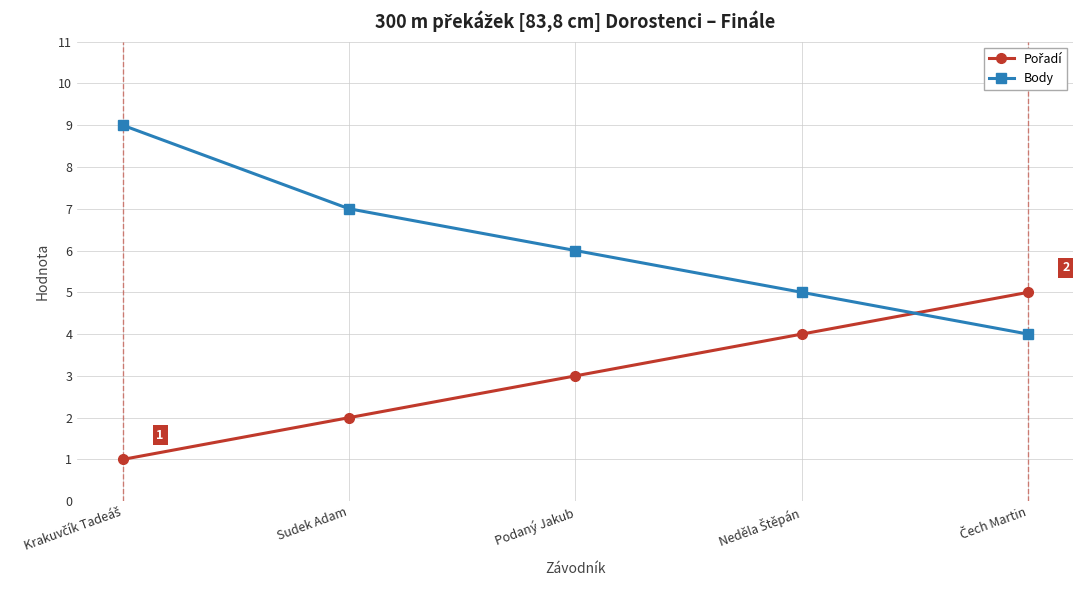

What is the sum of the Body values at Sudek Adam and Podaný Jakub?

13